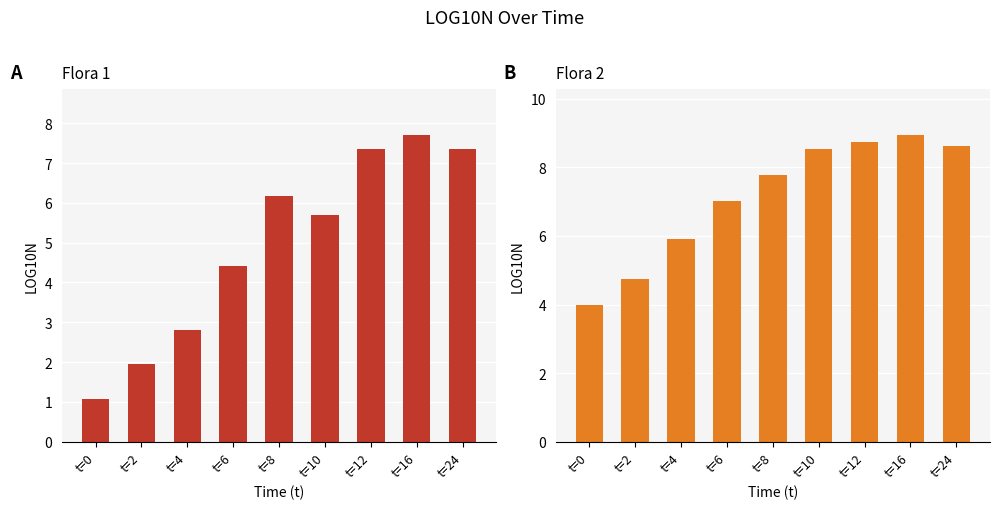

Is it true that Flora 1 equals 1.1 at t=0?

True